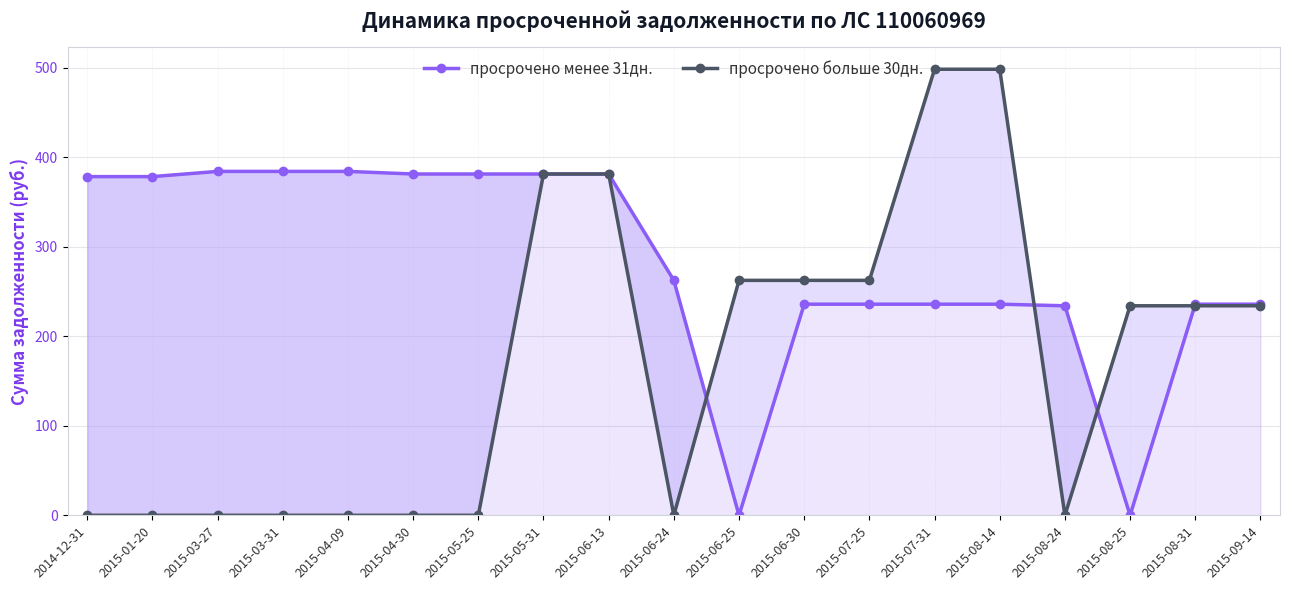

How many distinct data groups are displayed?

2